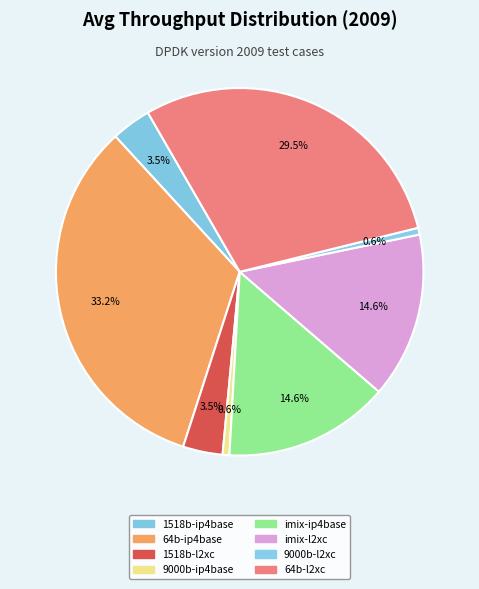

To the nearest percent, what is the average slice percentage?

12%